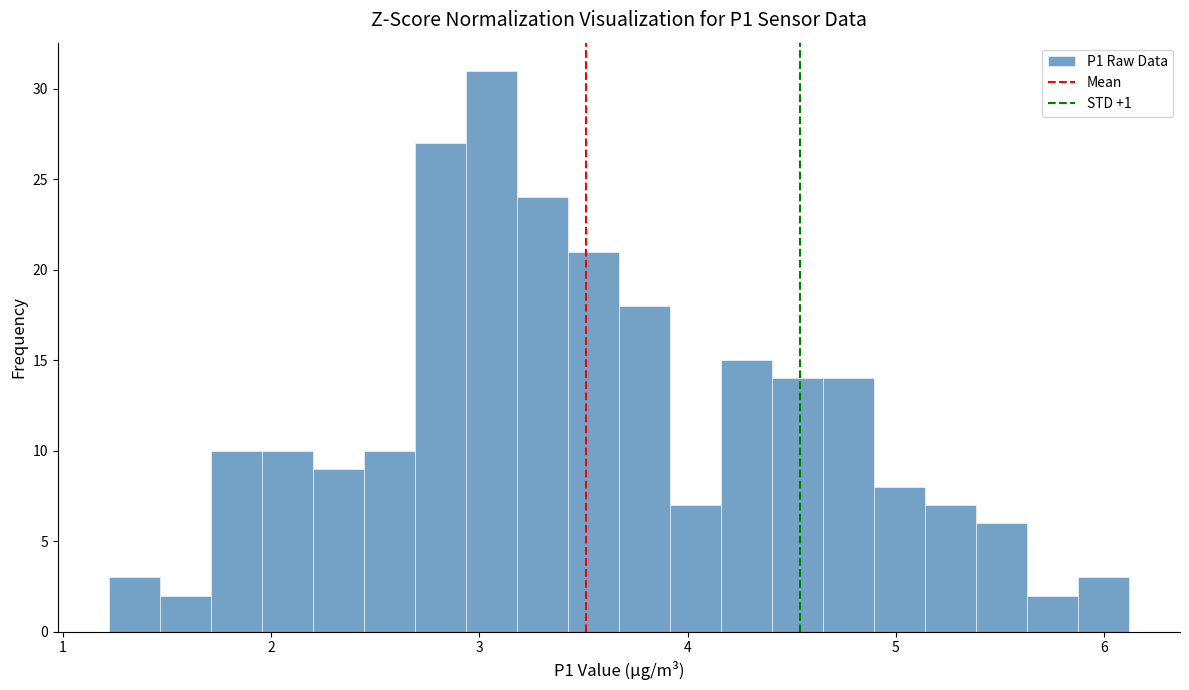

Read against the x-axis, roughly where is the centre of the tallest bar?

3.1